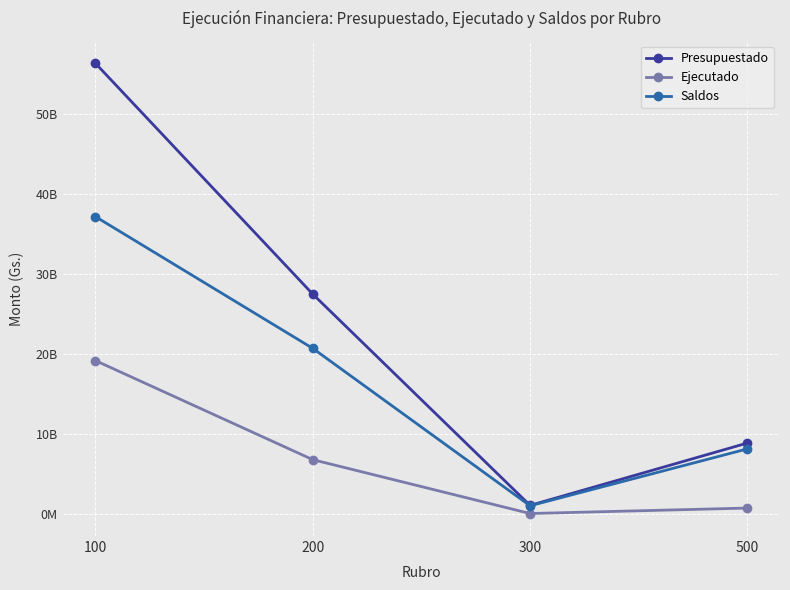

What is the greatest value displayed?

56277256373